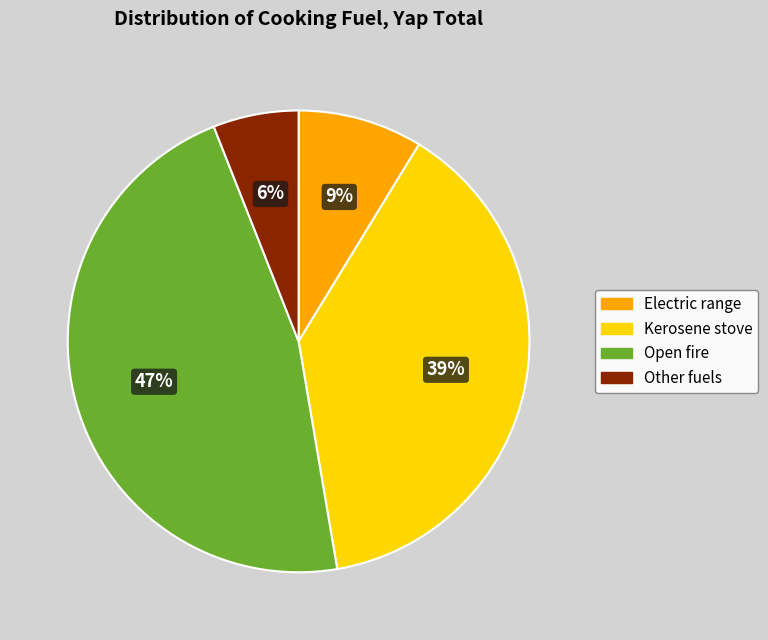

How many slices are in this pie chart?

4